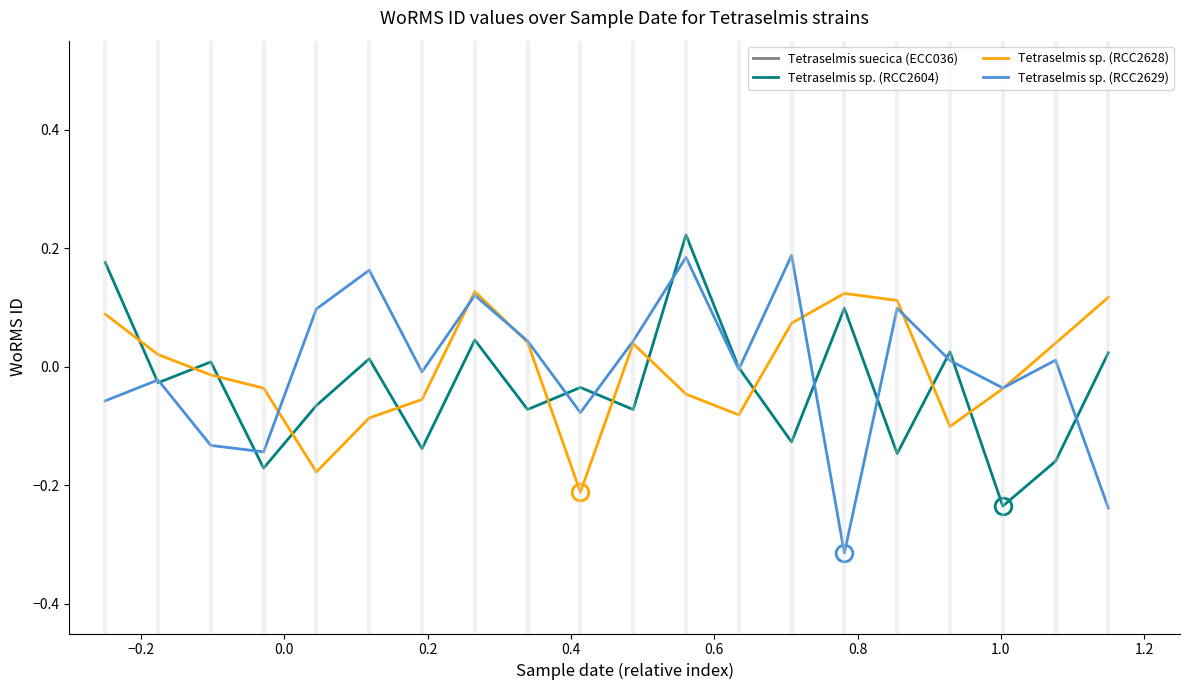

How many intersections are there between Tetraselmis sp. (RCC2604) and Tetraselmis sp. (RCC2628)?

11